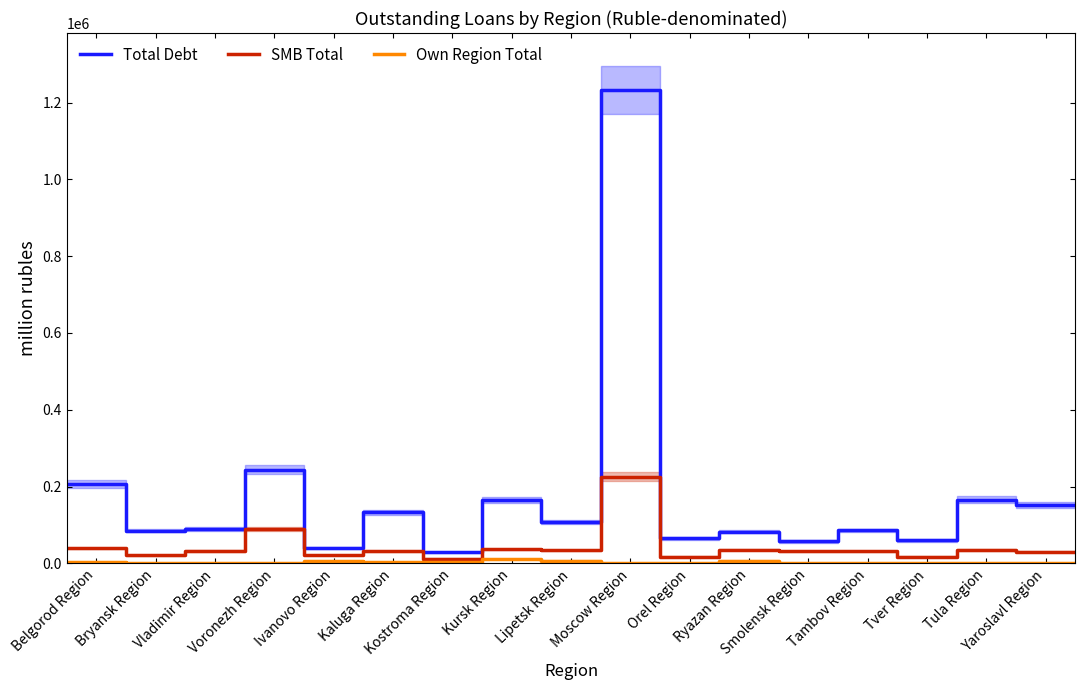

Where is Total Debt nearest to the value 631086?

Voronezh Region